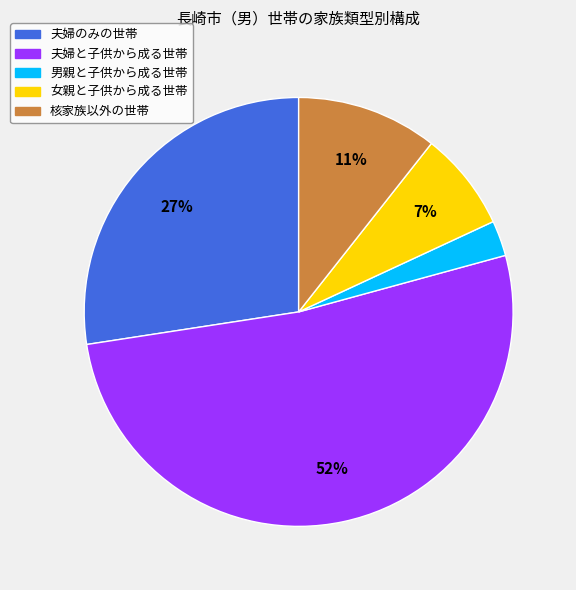

To the nearest percent, what is the combined percentage of 夫婦のみの世帯 and 核家族以外の世帯?

38%